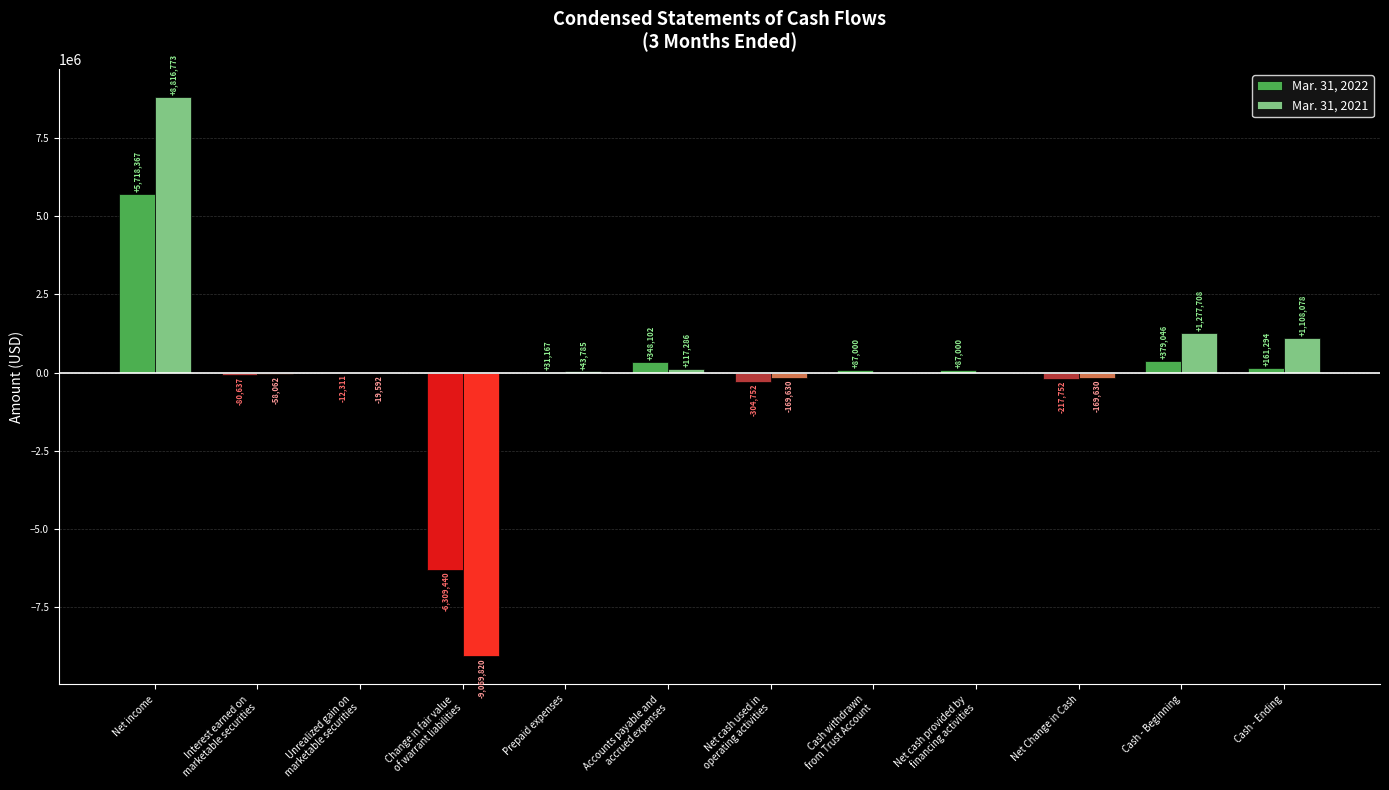

Reading left to right, extract all data points from this chart.

Mar. 31, 2022: 5718367	-80637	-12311	-6309440	31167	348102	-304752	87000	87000	-217752	379046	161294
Mar. 31, 2021: 8816773	-58062	-19592	-9069820	43785	117286	-169630	0	0	-169630	1277708	1108078